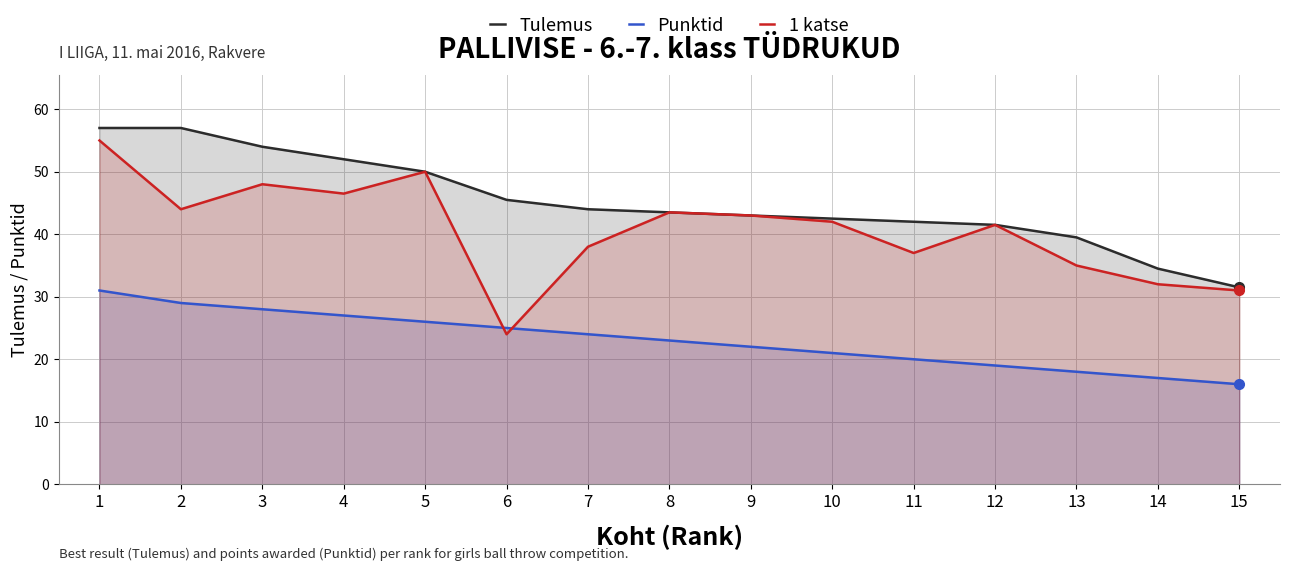

Reading left to right, transcribe all the data shown in this chart.

Tulemus: 57.0	57.0	54.0	52.0	50.0	45.5	44.0	43.5	43.0	42.5	42.0	41.5	39.5	34.5	31.5
Punktid: 31.0	29.0	28.0	27.0	26.0	25.0	24.0	23.0	22.0	21.0	20.0	19.0	18.0	17.0	16.0
1 katse: 55.0	44.0	48.0	46.5	50.0	24.0	38.0	43.5	43.0	42.0	37.0	41.5	35.0	32.0	31.0